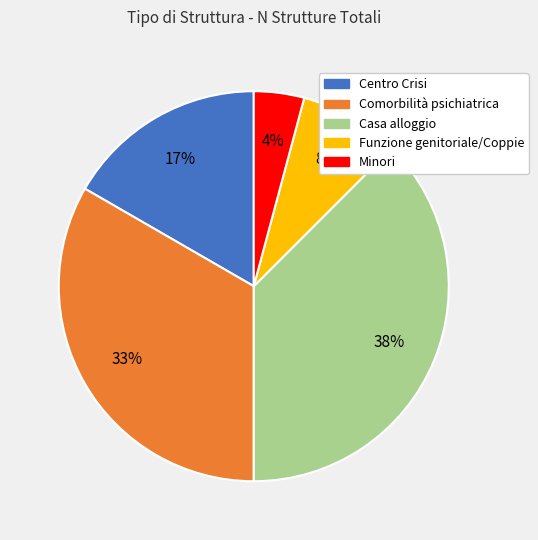

Which category has the smallest portion of the pie?

Minori